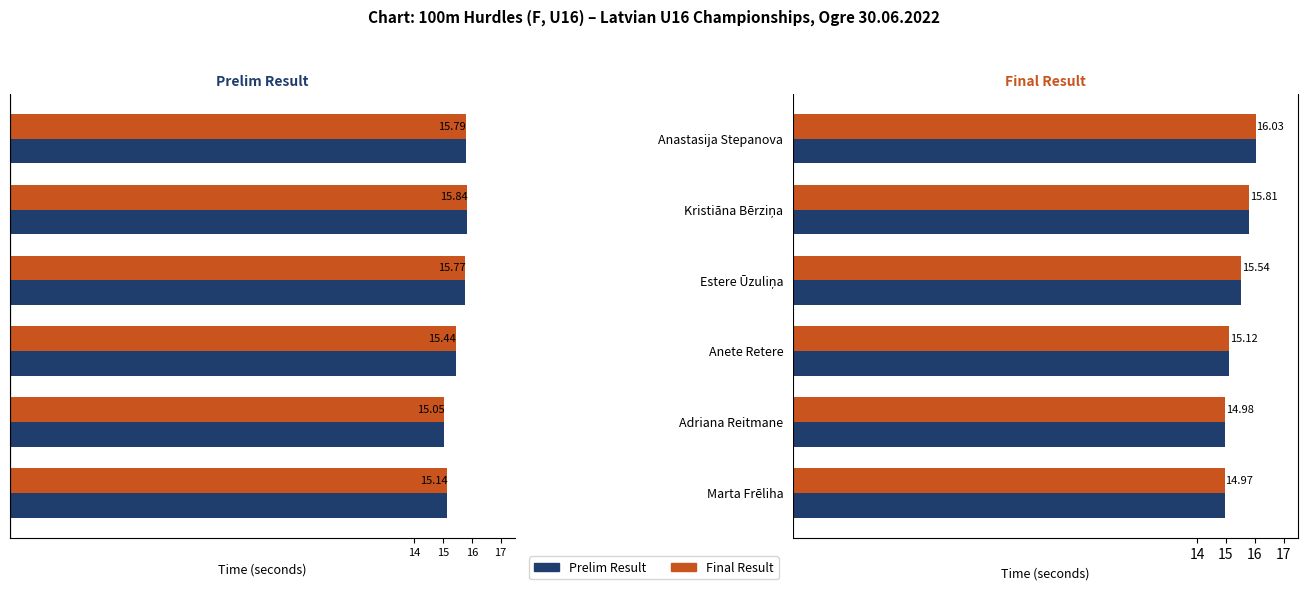

List the labels in order of Prelim Result value, largest first.

Kristiāna Bērziņa, Anastasija Stepanova, Estere Ūzuliņa, Anete Retere, Marta Frēliha, Adriana Reitmane